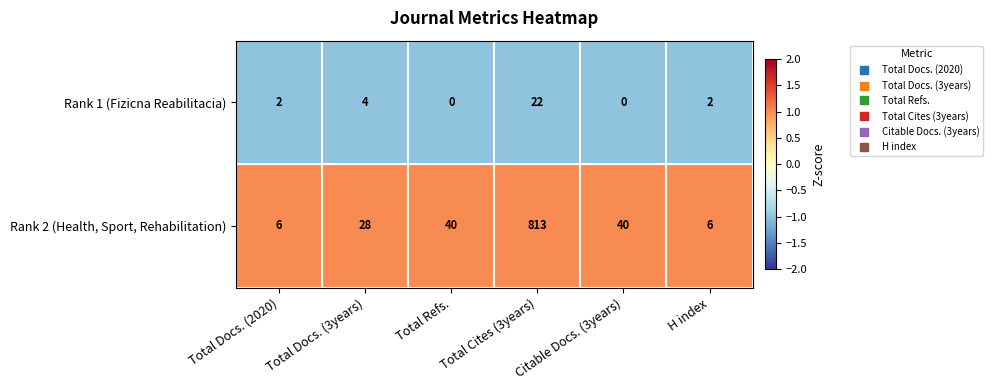

What is the smallest value displayed?

0